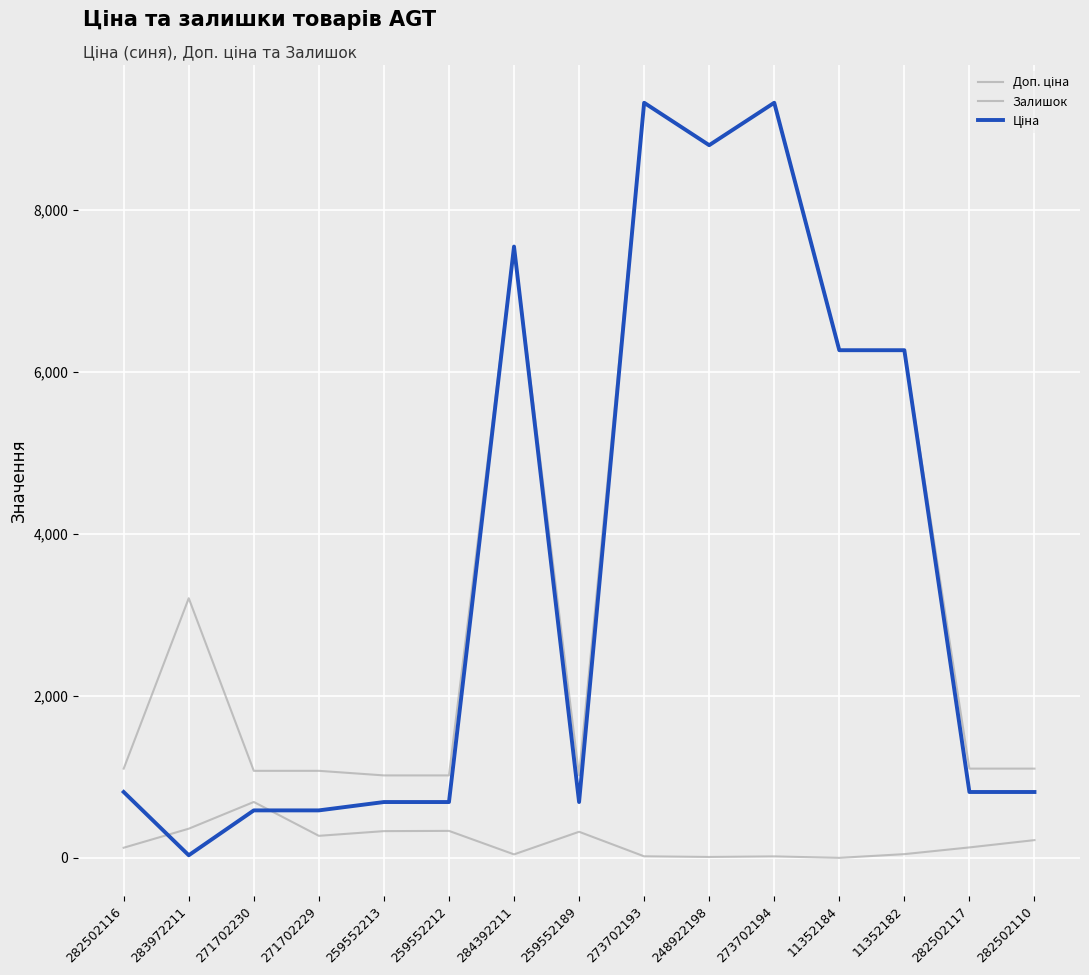

Does the chart have visible grid lines?

Yes